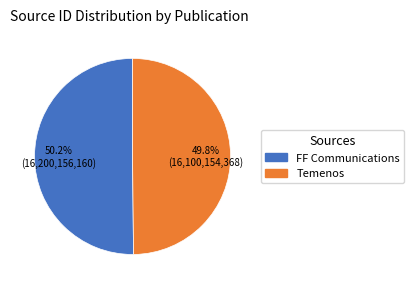

How many segments does this pie chart have?

2